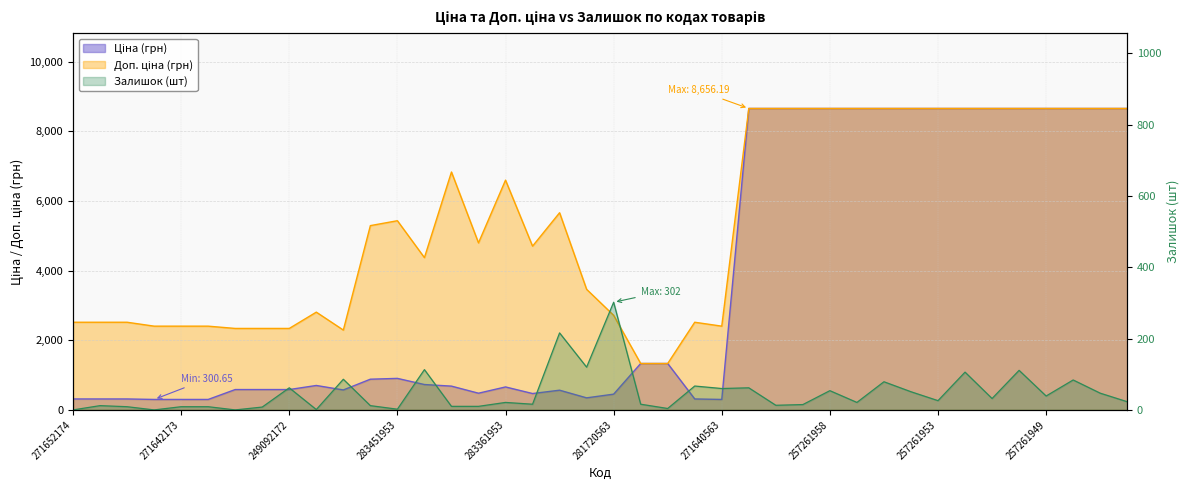

What is the maximum value for Ціна?

8656.2